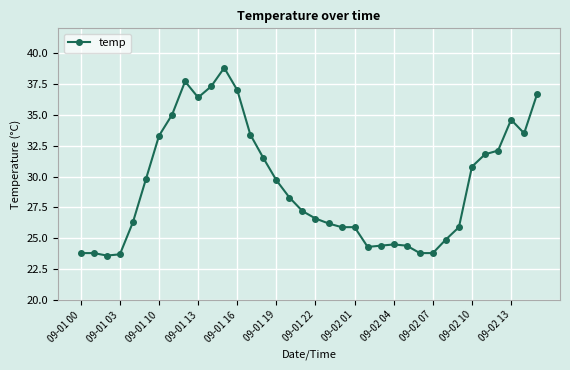

What is the value of the 26th point from the left?

24.4